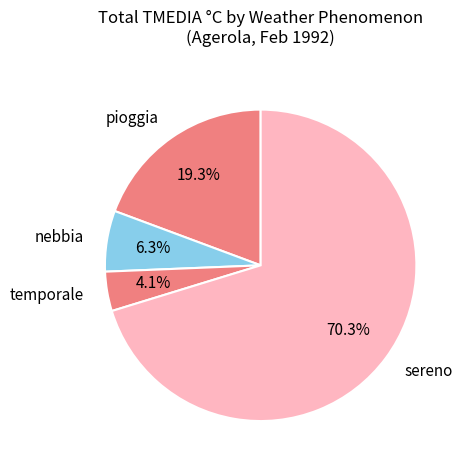

Which category has the smallest portion of the pie?

temporale